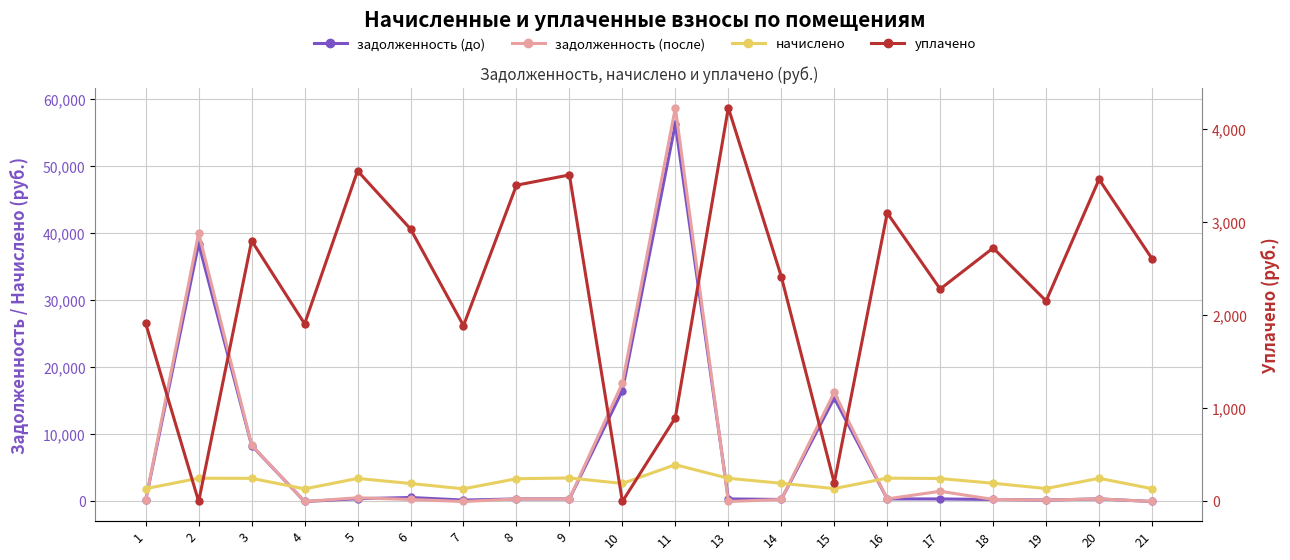

What is the spread (max minus min) of values at 17?

3042.0